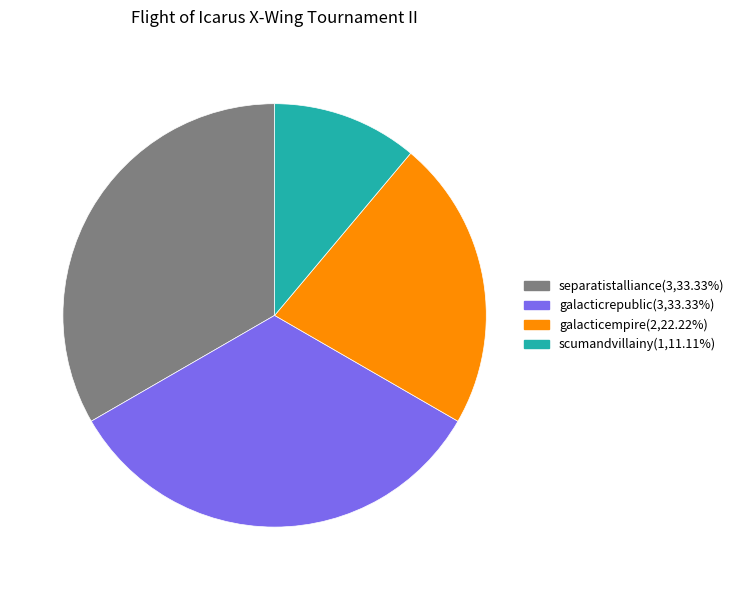

Which has a higher value, separatistalliance or galacticempire?

separatistalliance